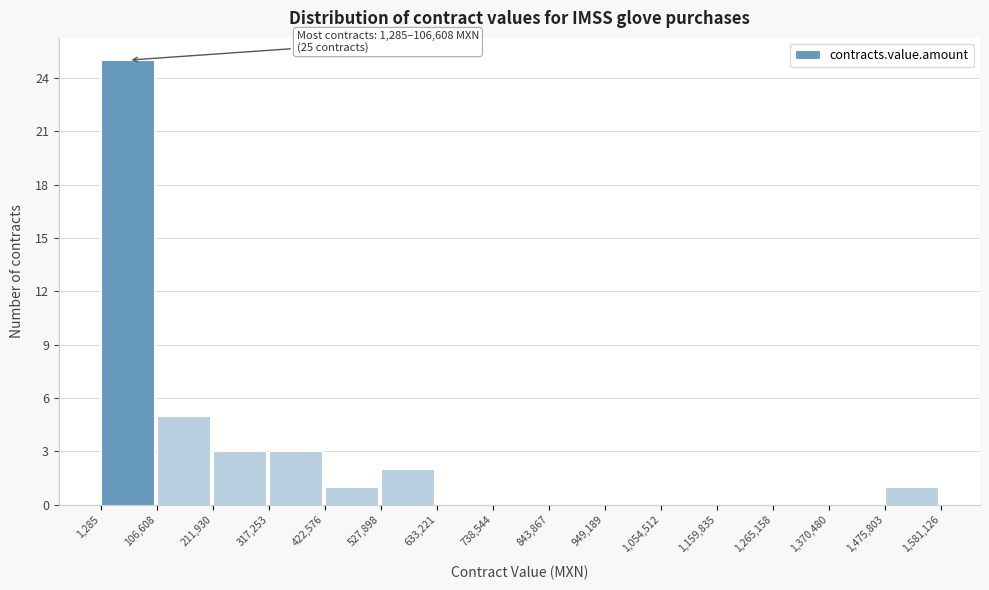

Over which range of the x-axis is the bar tallest?

1,285 to 106,608